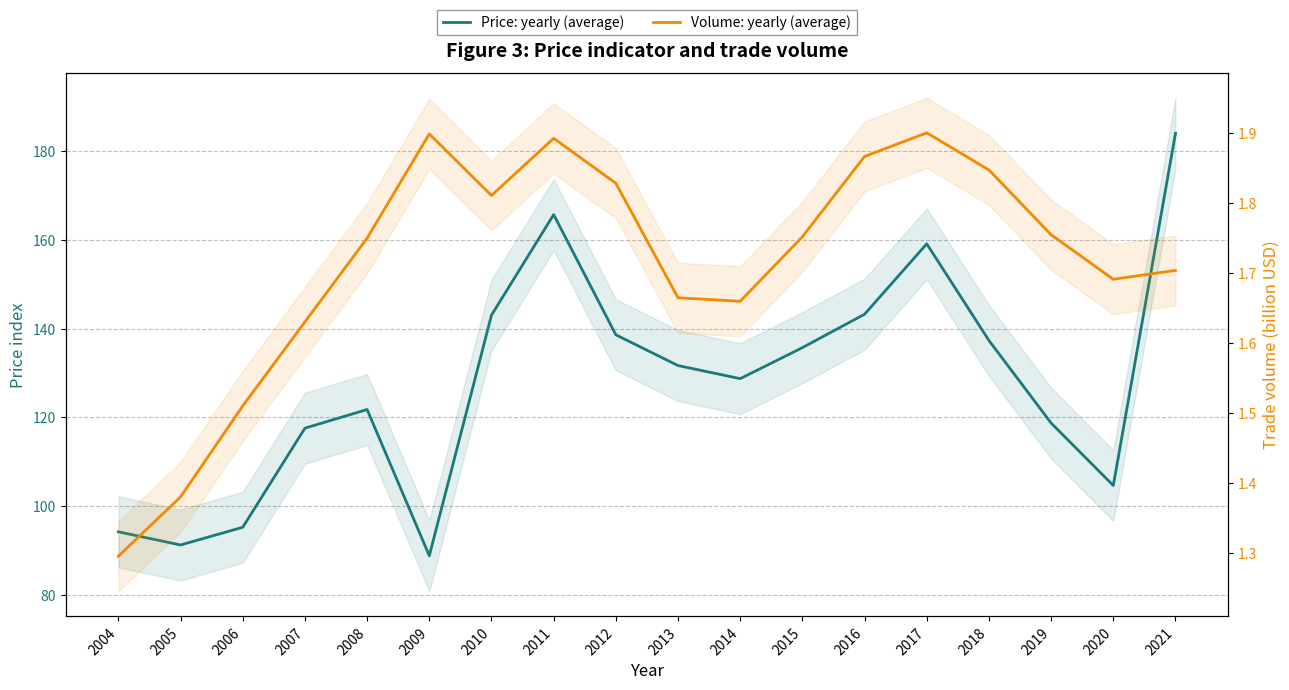

At which category is the sum across all series the highest?

2021